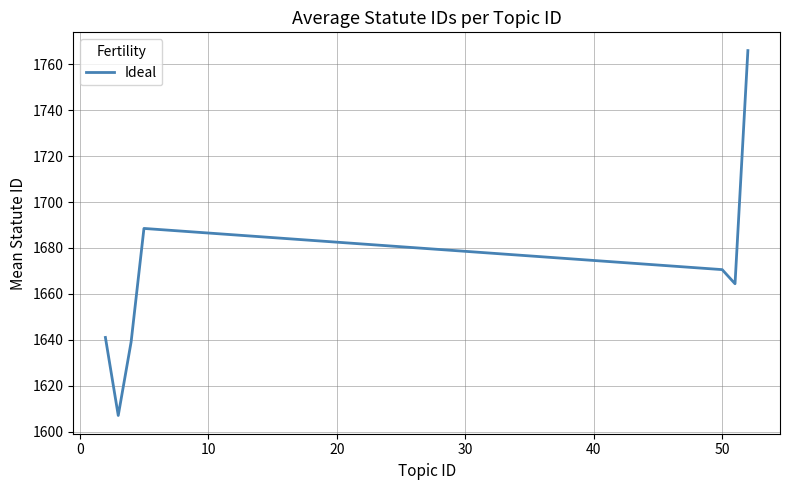

How many interior local peaks (higher than both neighbors) does the data have?

1